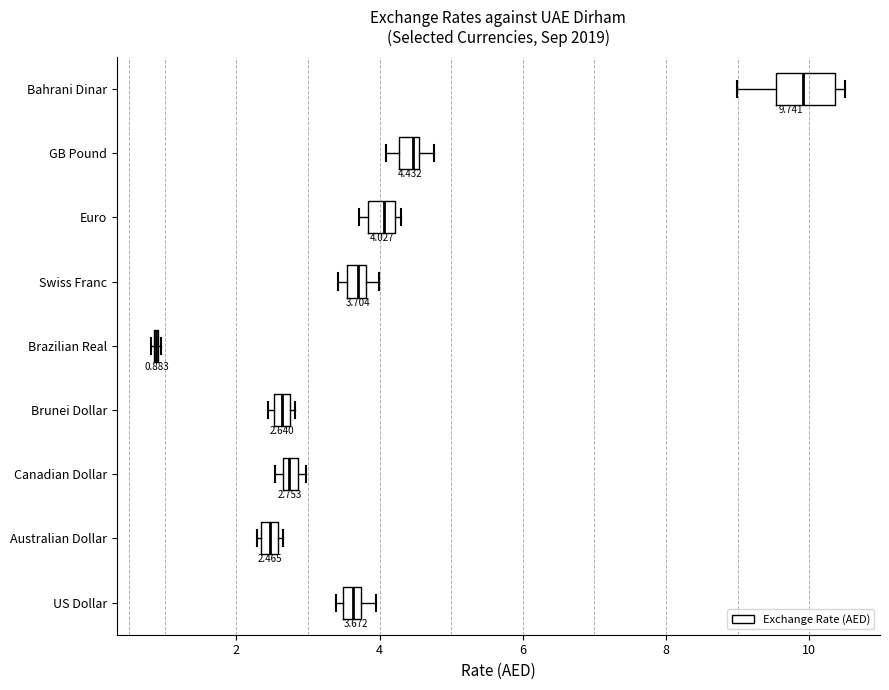

Which box is the widest, from its left edge to its right edge?

Bahrani Dinar